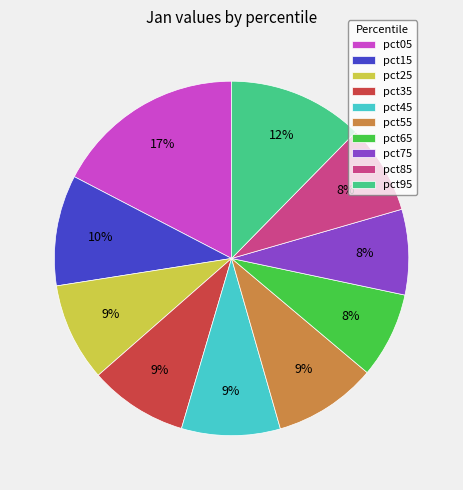

True or false: pct15 accounts for 10% of the total.

True